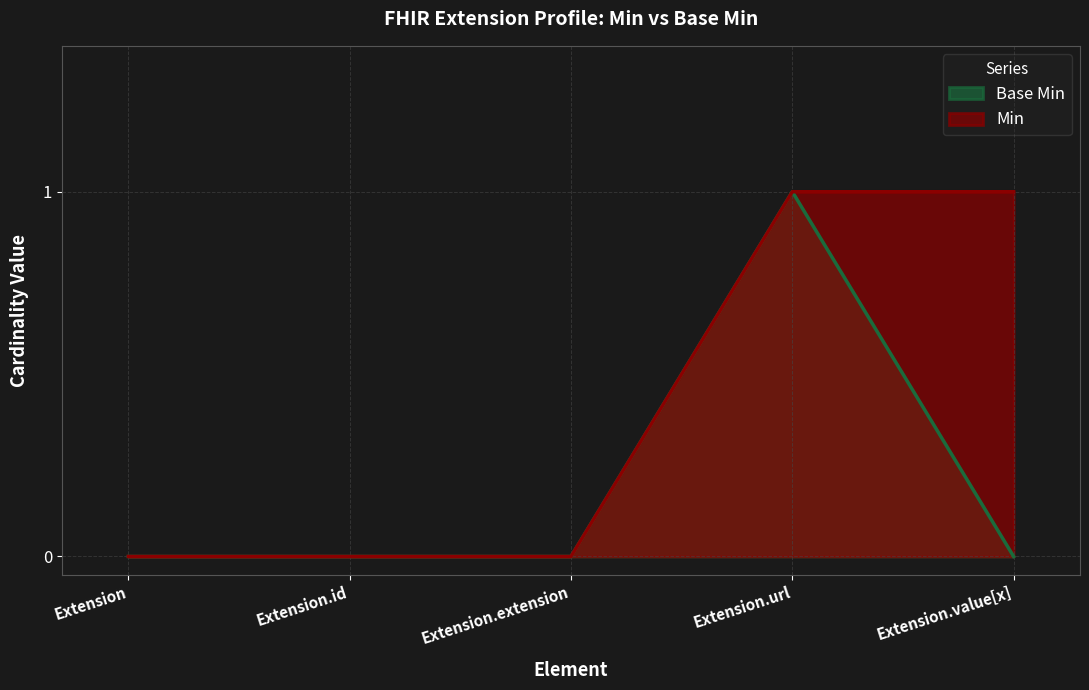

Reading left to right, what are all the values shown in this chart?

Base Min: 0	0	0	1	0
Min: 0	0	0	1	1